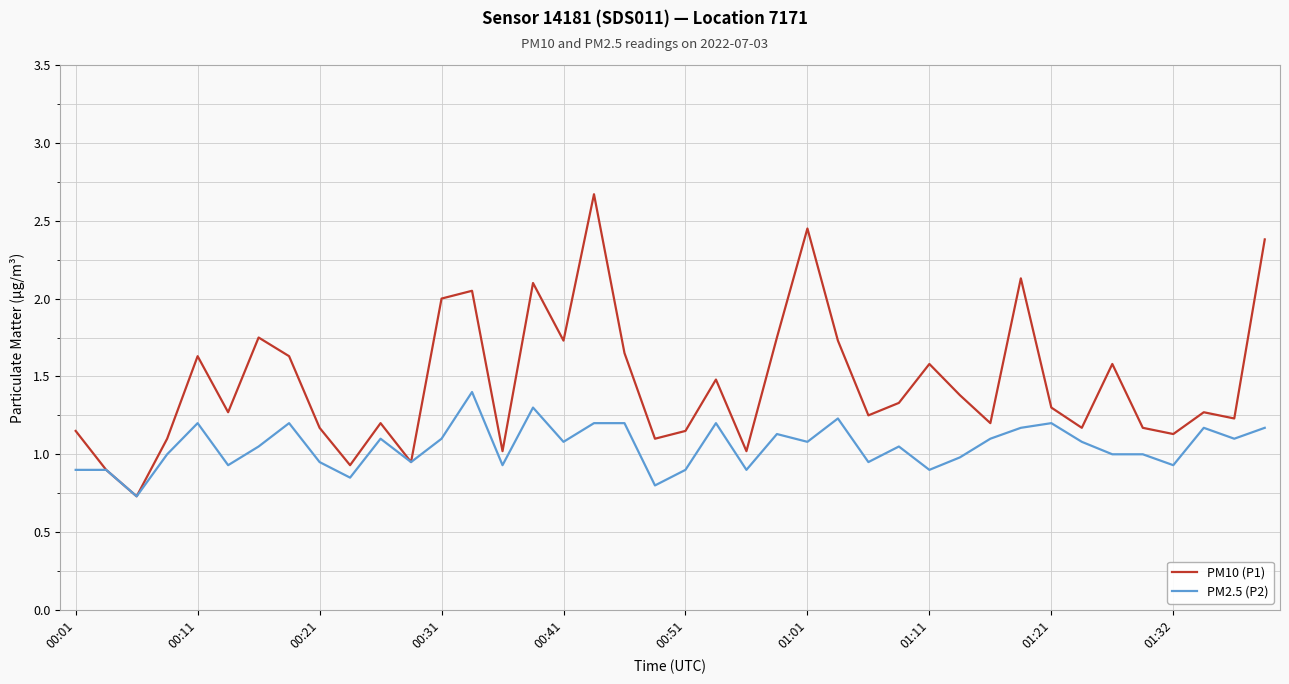

Rank the series by their average value, from highest to lowest.

PM10 (P1), PM2.5 (P2)